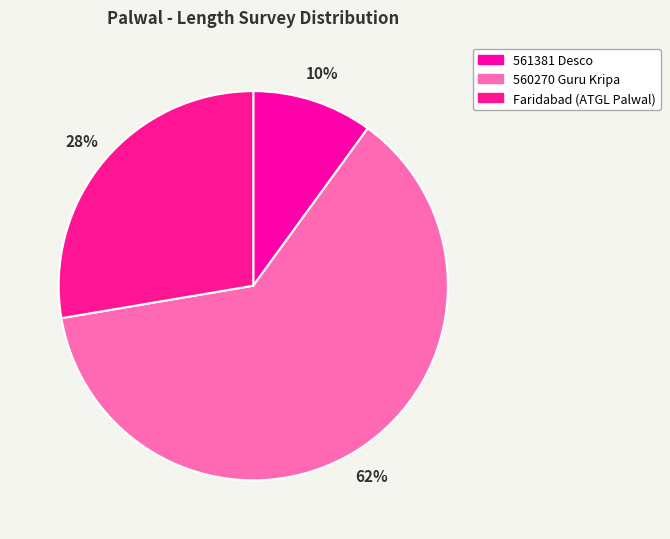

Count the number of slices in the pie.

3